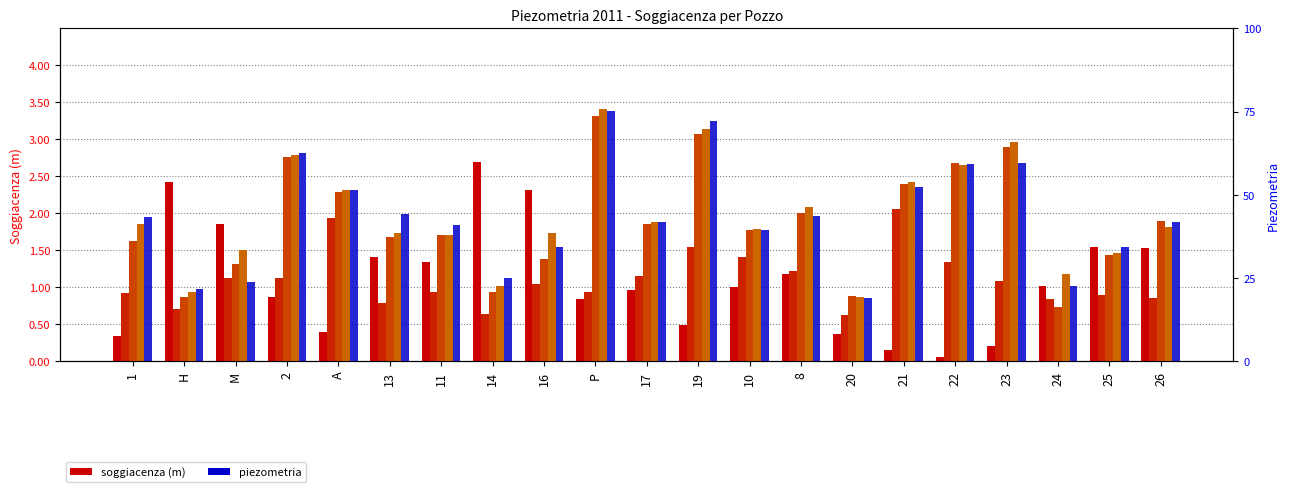

What is the value of the Novembre SOGGIACENZA bar at the 13th from the left?

1.8